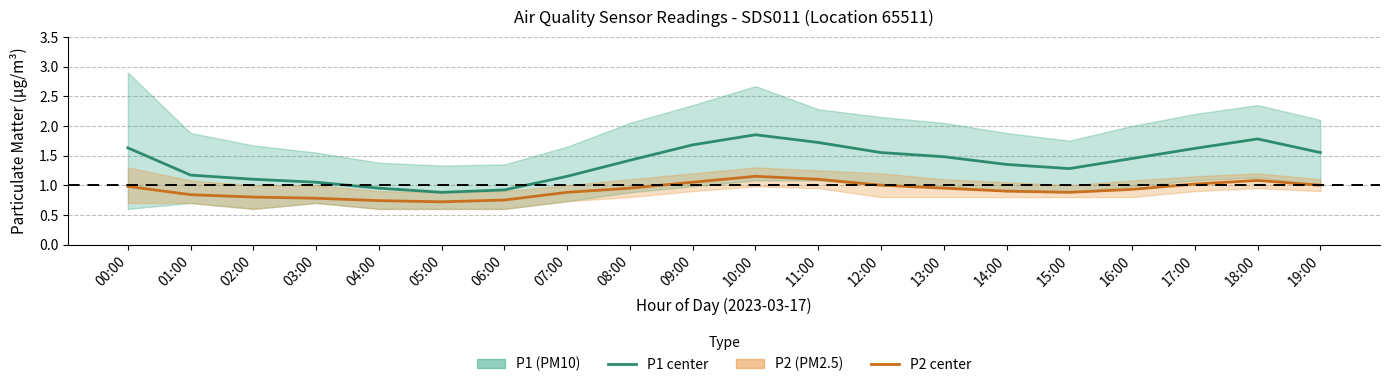

Is the value of P2 (PM2.5) center at 15:00 greater than the value of P1 (PM10) center at 06:00?

No